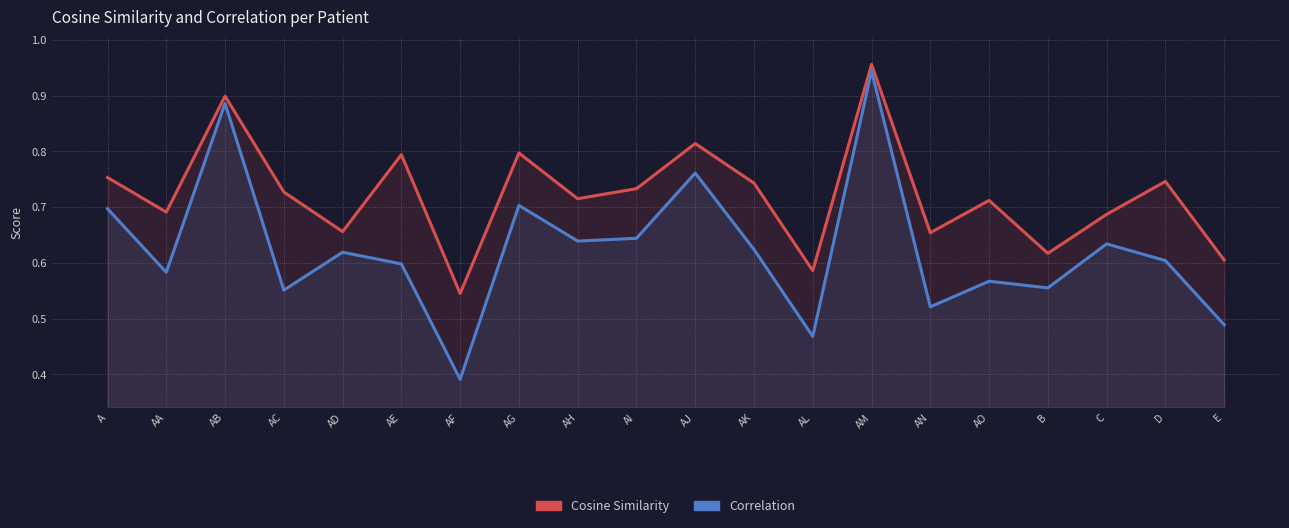

True or false: Cosine Similarity and Correlation intersect in this chart.

False